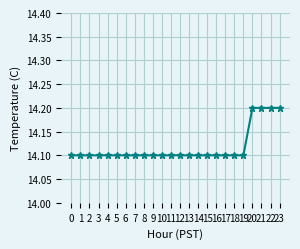

What is the smallest value displayed?

14.1